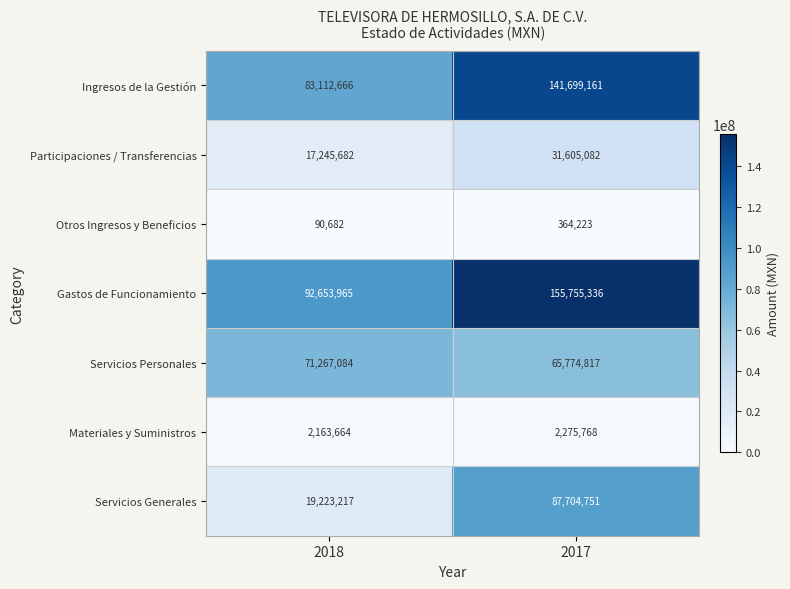

True or false: Servicios Generales has a value of 19223217 at 2018.

True